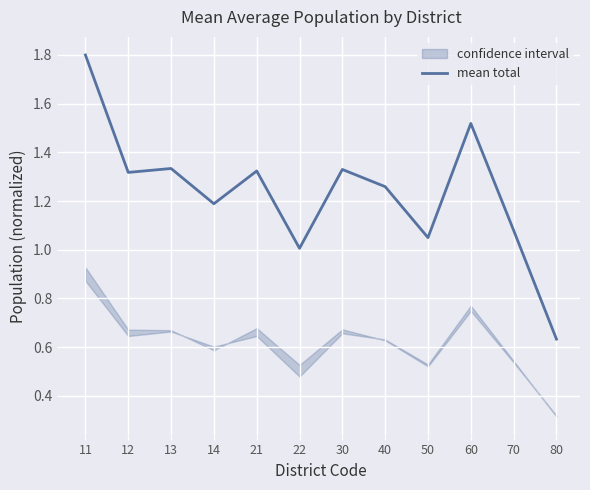

The value at 21 is 0.7. True or false?

False